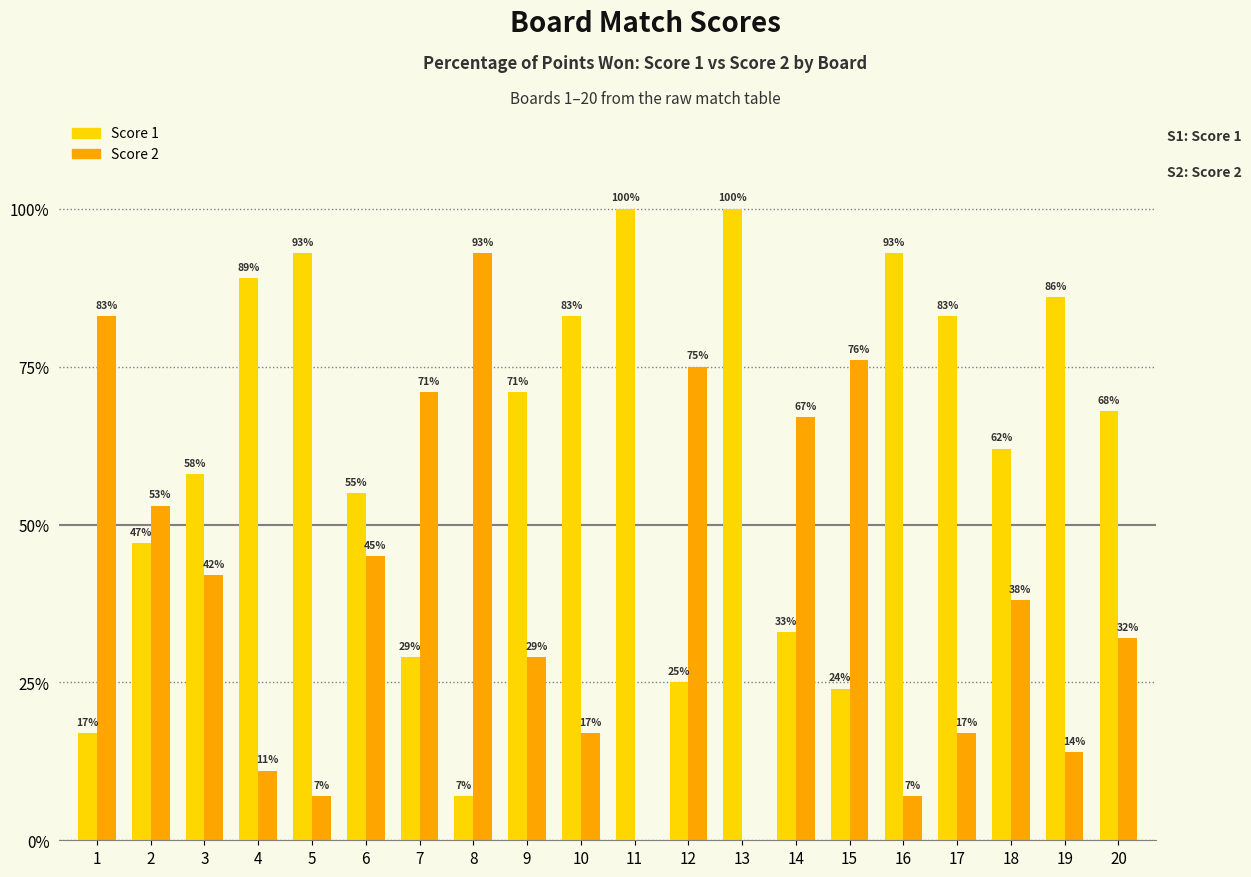

Which series has the largest total across all categories?

Score 1